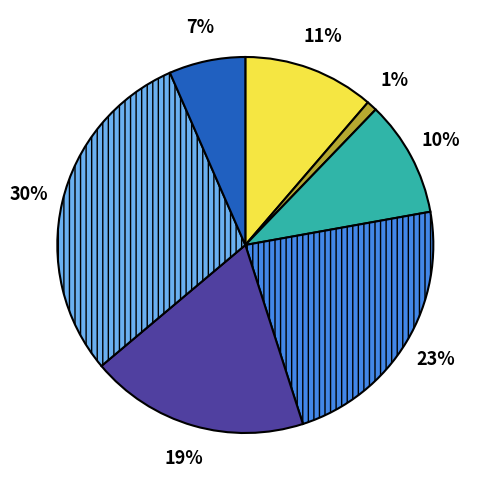

How many slices are in this pie chart?

7